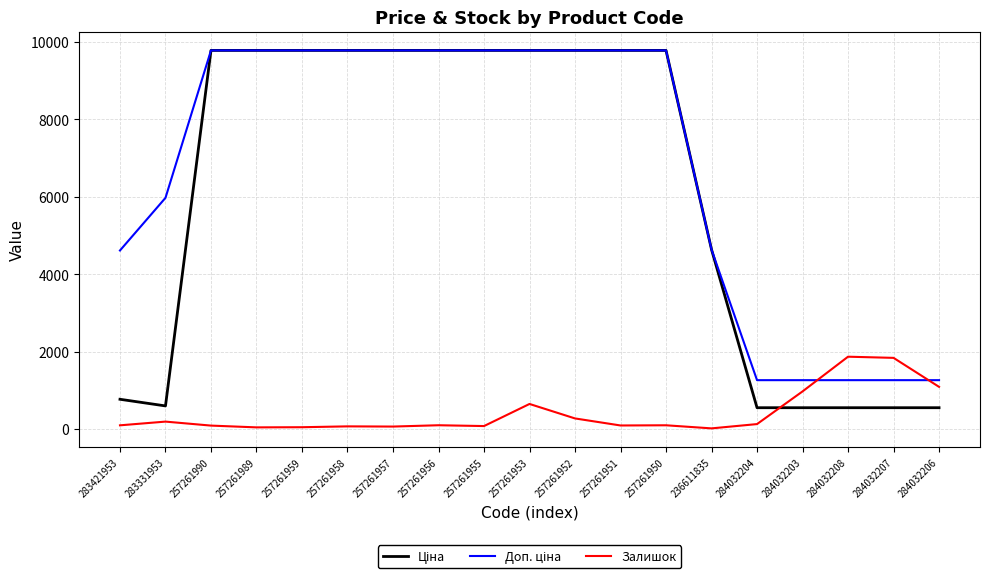

What is the highest value of the Залишок series?

1869.0